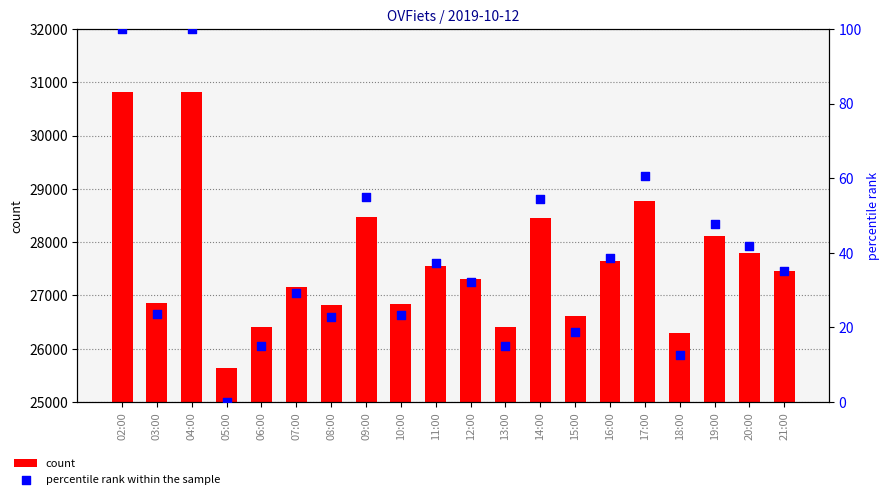

What is the total value across all series at 20:00?

27841.8